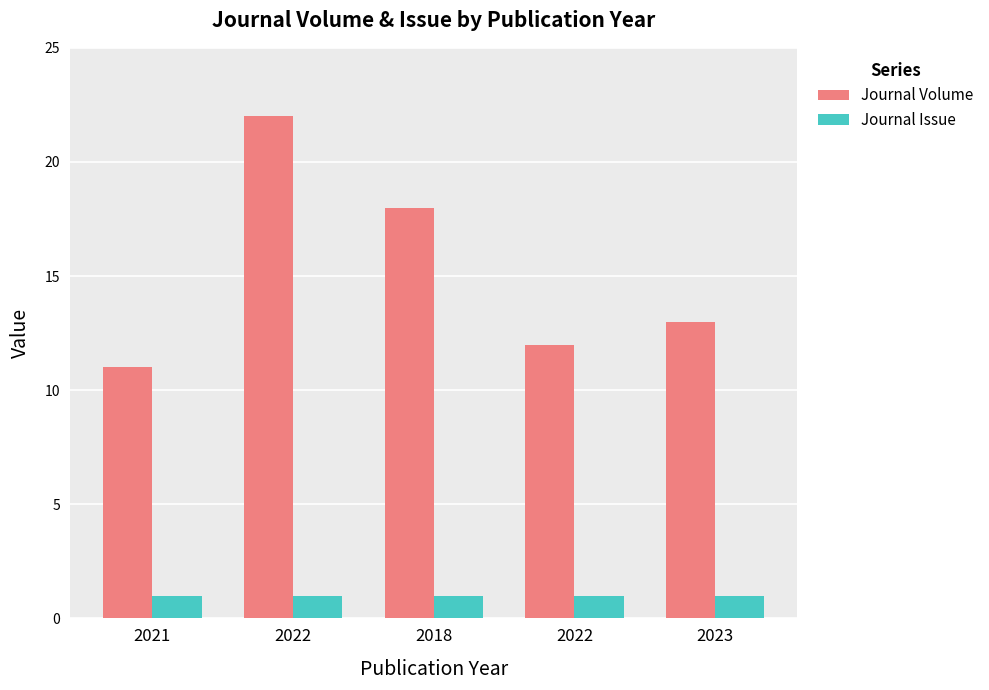

Is it true that Journal Issue equals 2 at 2021?

False